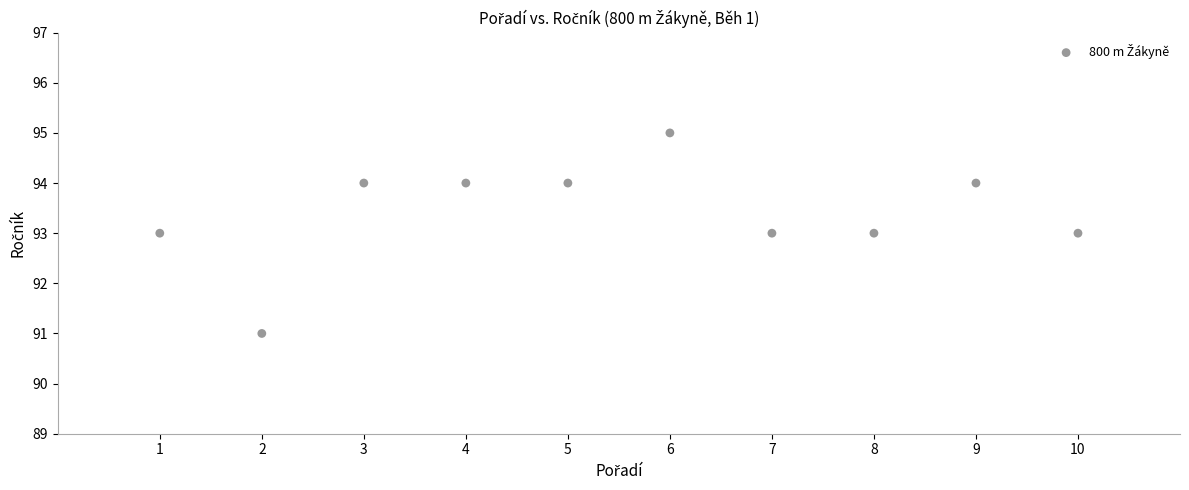

What is the range of X values (max minus min)?

9